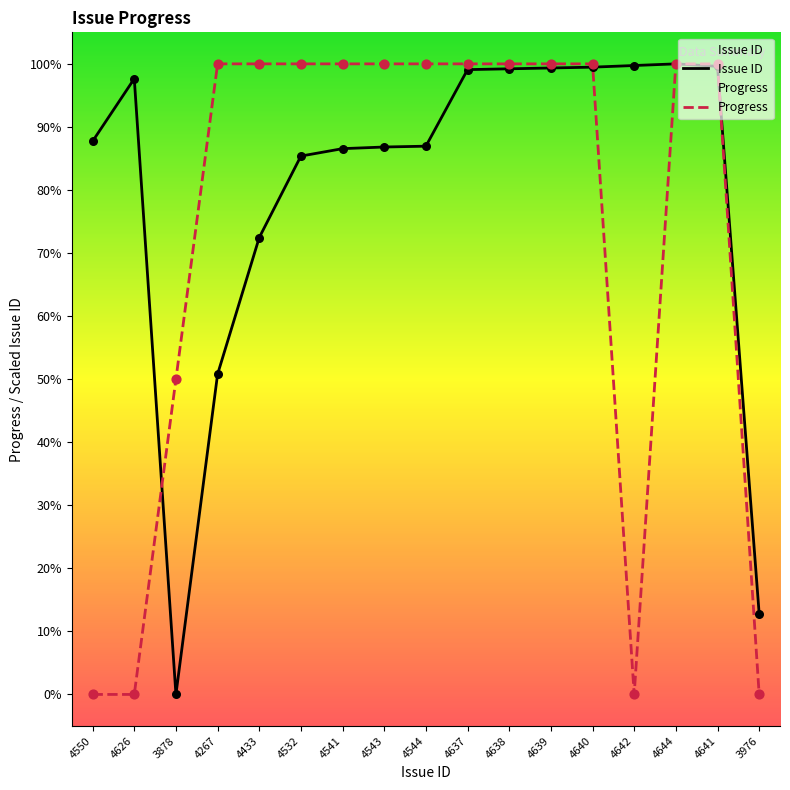

At how many categories does at least one series exceed 55?

15